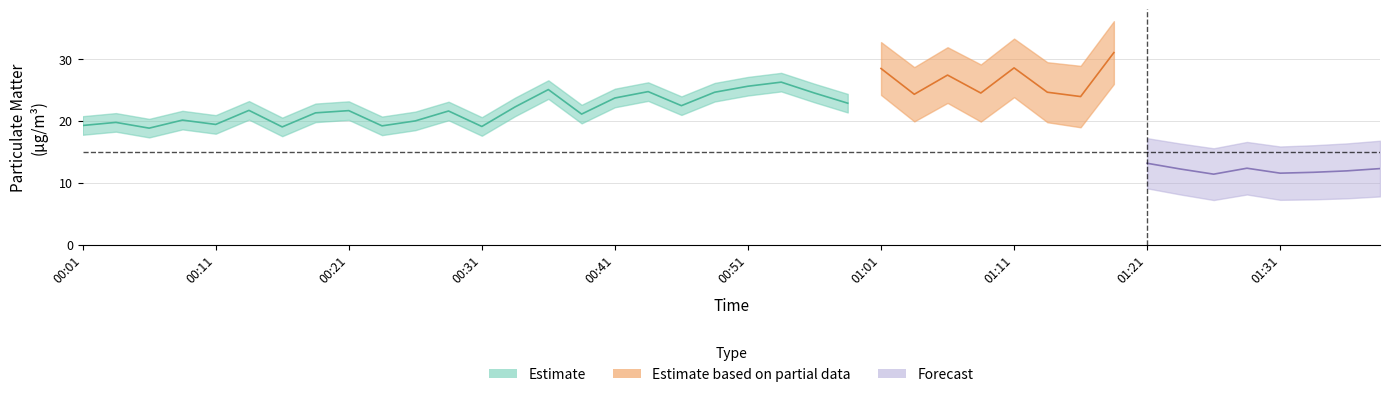

List the labels in order of P2 value, largest first.

01:16, 01:01, 00:53, 01:18, 01:21, 00:51, 01:03, 01:11, 00:56, 01:13, 00:58, 01:28, 01:08, 01:38, 01:23, 00:36, 00:49, 01:06, 01:36, 00:44, 00:46, 01:33, 00:39, 00:28, 01:31, 00:26, 00:41, 01:26, 00:08, 00:03, 00:19, 00:23, 00:21, 00:33, 00:13, 00:11, 00:16, 00:31, 00:06, 00:01